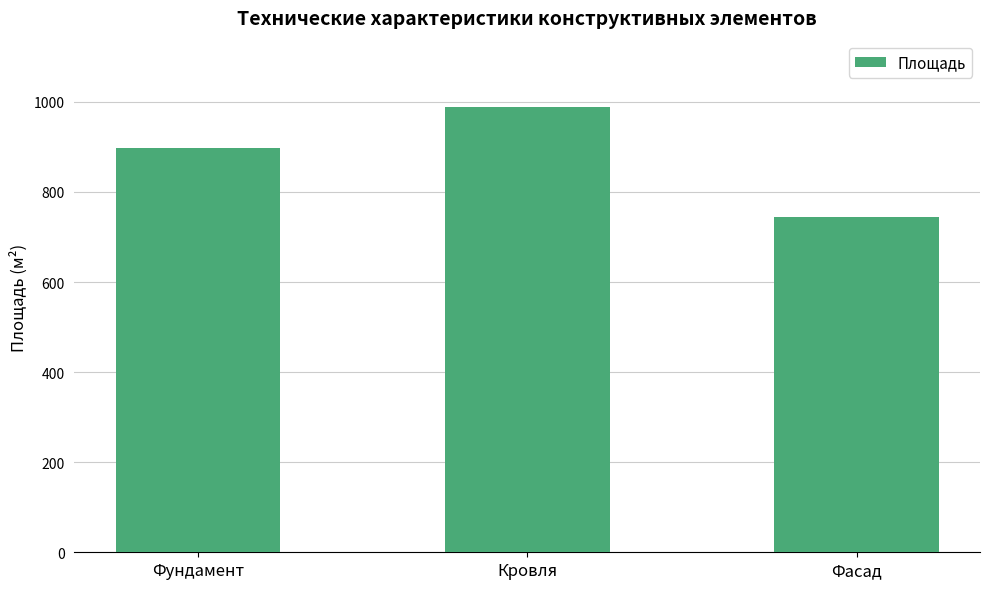

Is it true that the value at Кровля is 1316.0?

False